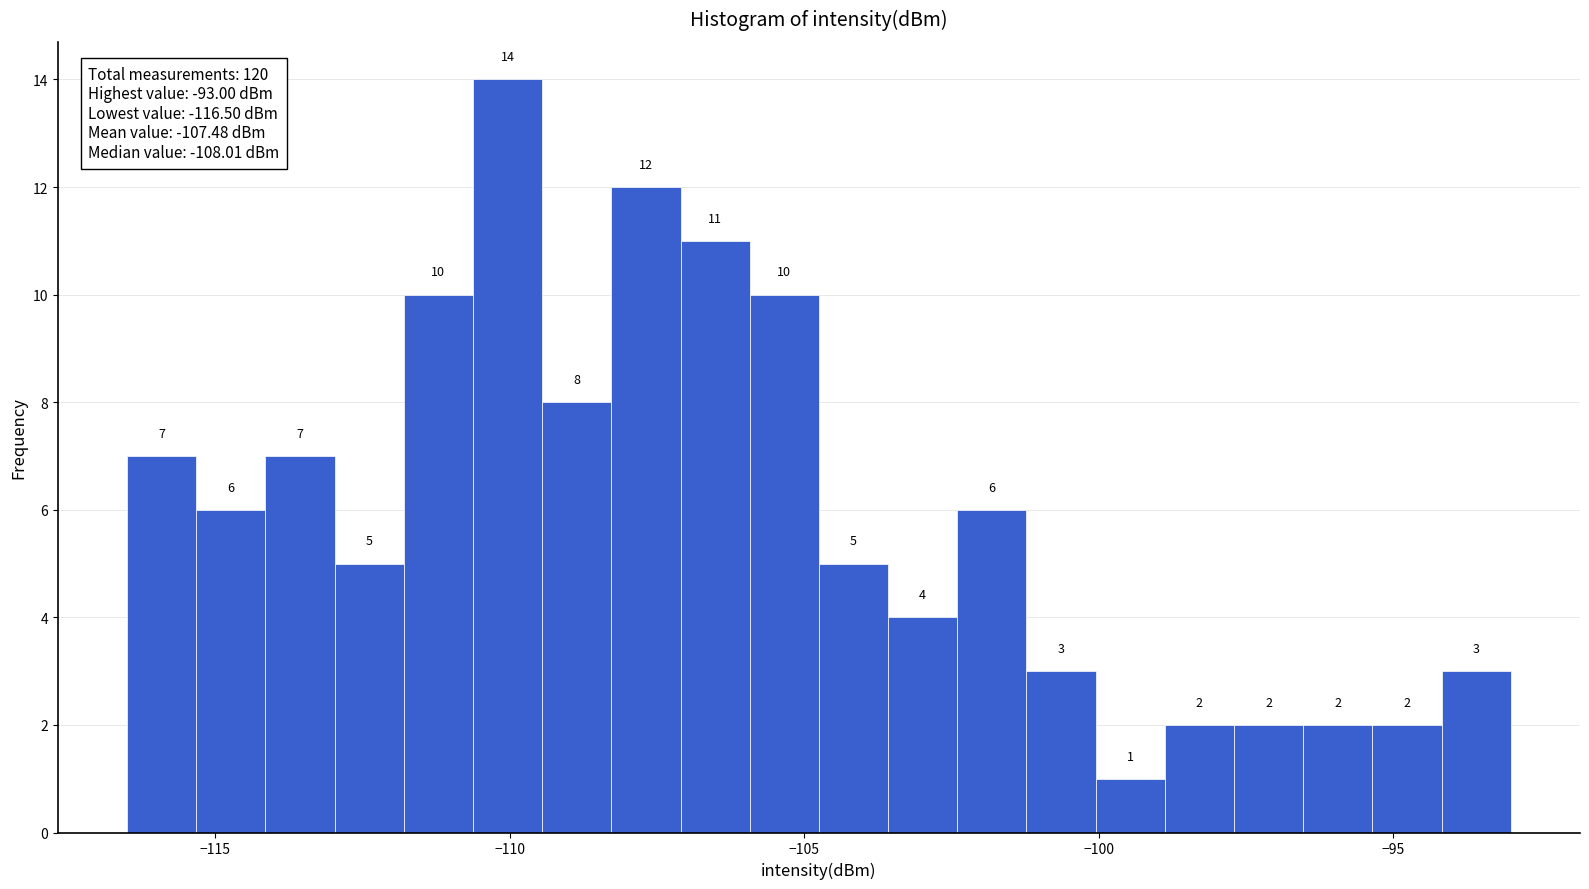

Around what value on the x-axis is the tallest bar? Give the approximate position of its centre, as read against the axis.

-110.0